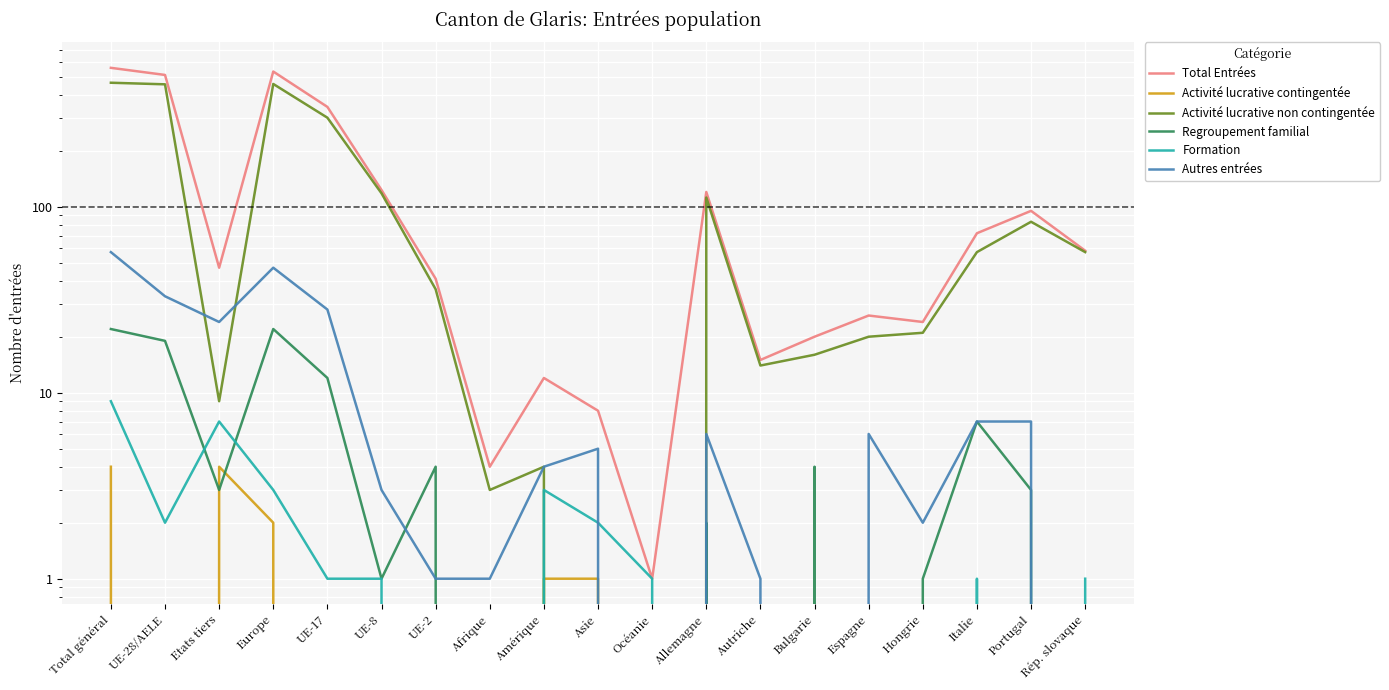

Rank the series by their maximum value, from lowest to highest.

Activité lucrative contingentée, Formation, Regroupement familial, Autres entrées, Activité lucrative non contingentée, Total Entrées